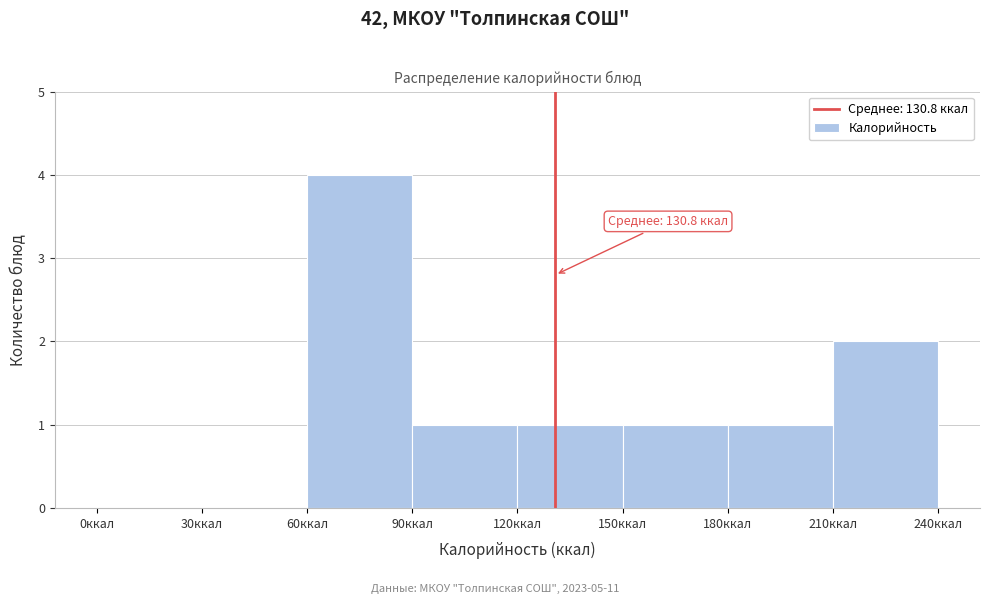

Which range on the x-axis has the tallest bar?

60 to 90